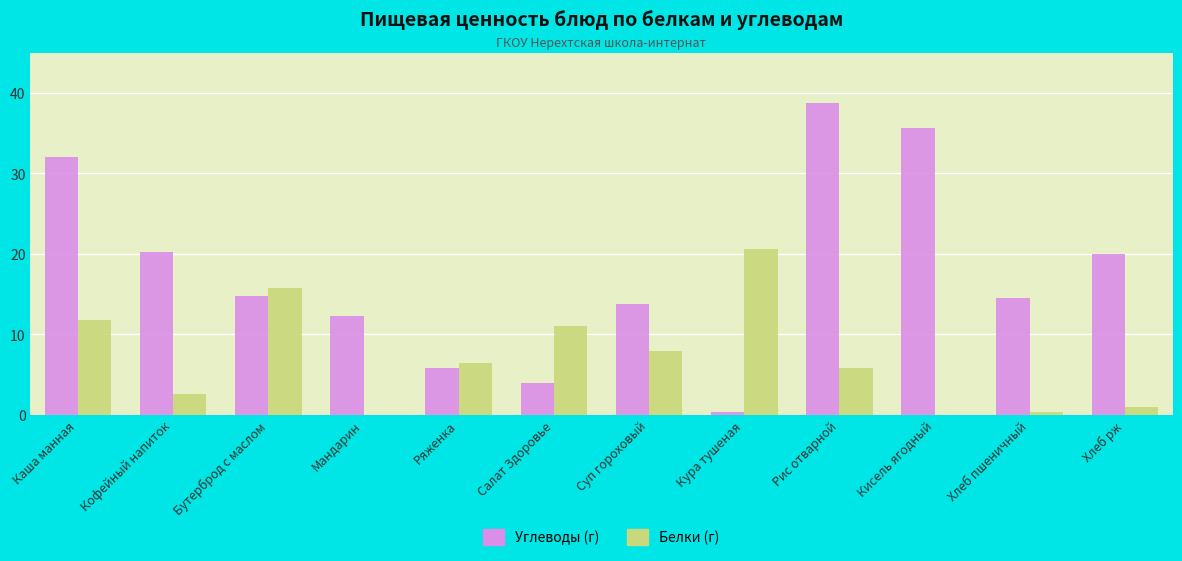

How many groups of bars are there?

12